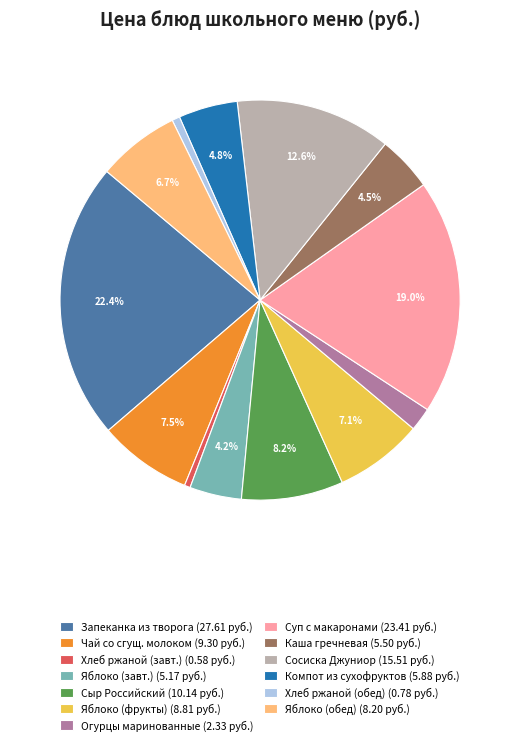

What percentage is NOT represented by Каша гречневая (5.50 руб.)?

95.5%